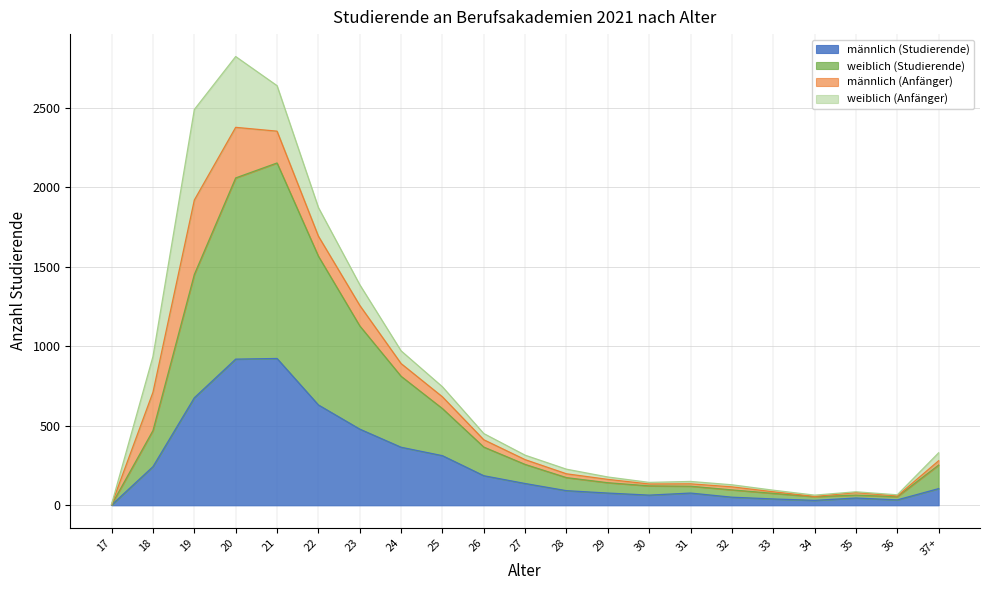

What is the label of the 1st point from the right?

37+